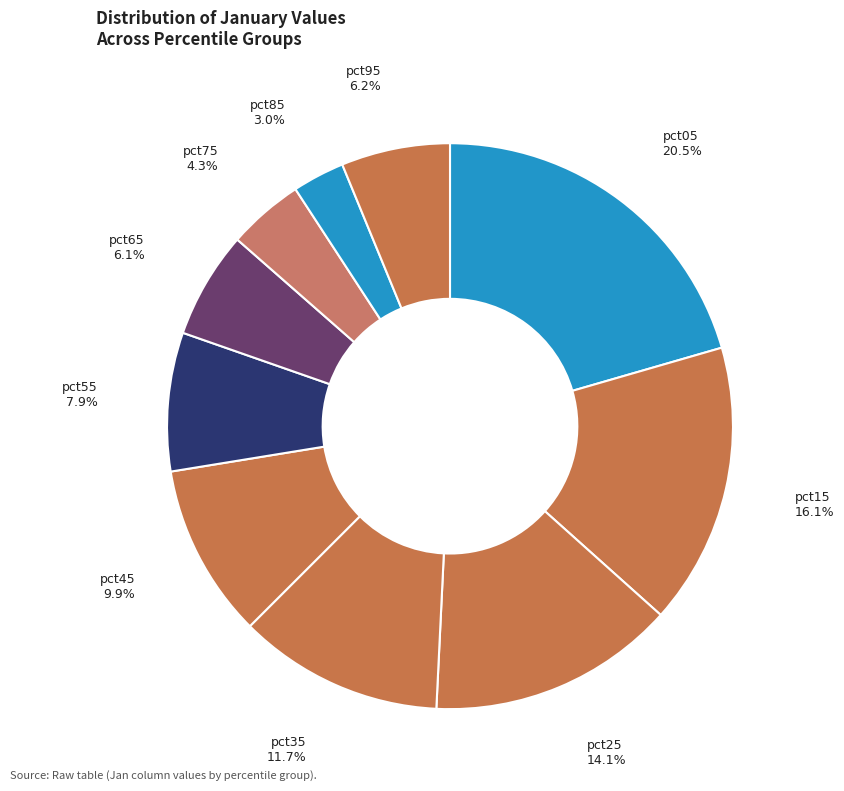

Which slice is the smallest?

pct85